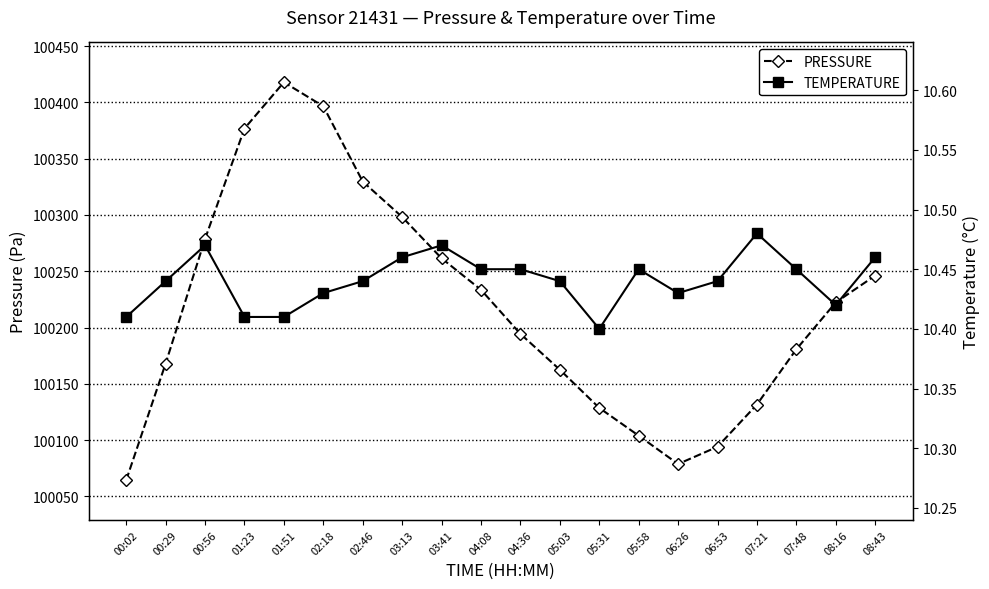

What is the sum of the pressure values at 01:23 and 08:43?

200623.0